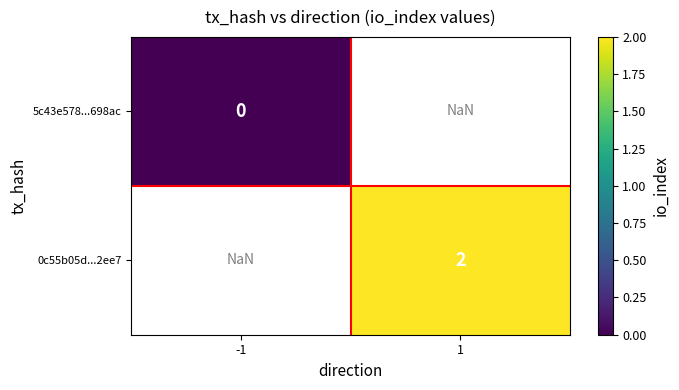

Is the value of 0c55b05d...2ee7 at 1 greater than the value of 5c43e578...698ac at -1?

Yes